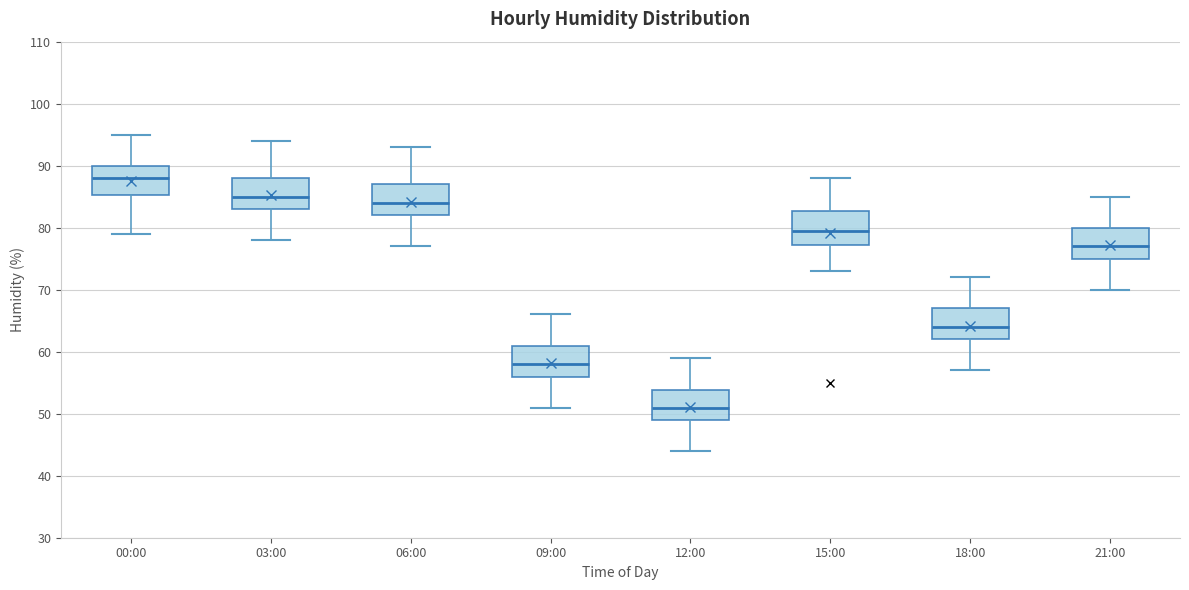

Which box has the lowest median line?

12:00